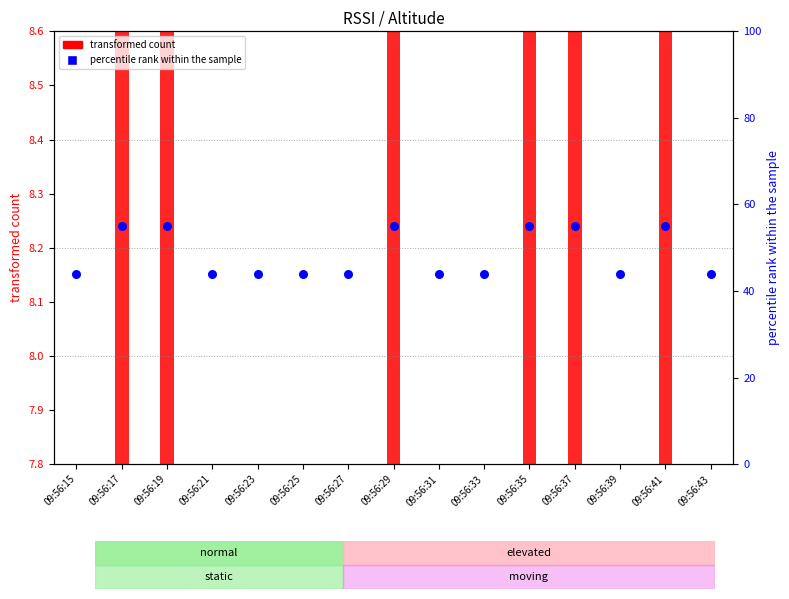

What is the change in value from 09:56:29 to 09:56:39?

-11